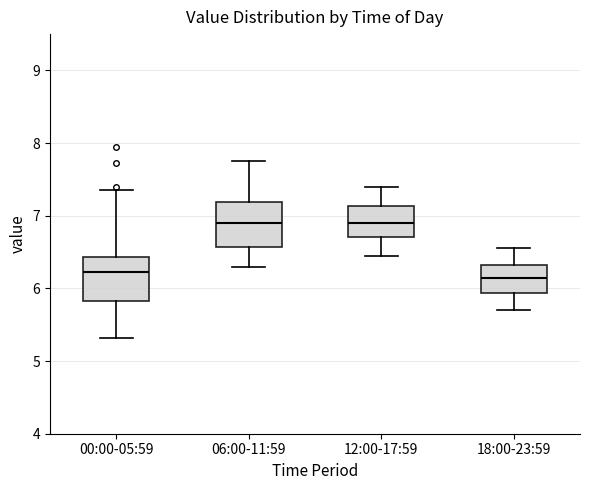

Reading left to right, transcribe this box plot: for each box, give where its median line is, the range the box spans, and where its two whiskers end, as read against the y-axis. The values are not printed on the chart, so give them approximately, as read against the axis.

00:00-05:59: median 6.2, box 5.8 to 6.4, whiskers 5.3 to 7.4
06:00-11:59: median 6.9, box 6.6 to 7.2, whiskers 6.3 to 7.8
12:00-17:59: median 6.9, box 6.7 to 7.1, whiskers 6.5 to 7.4
18:00-23:59: median 6.2, box 5.9 to 6.3, whiskers 5.7 to 6.6